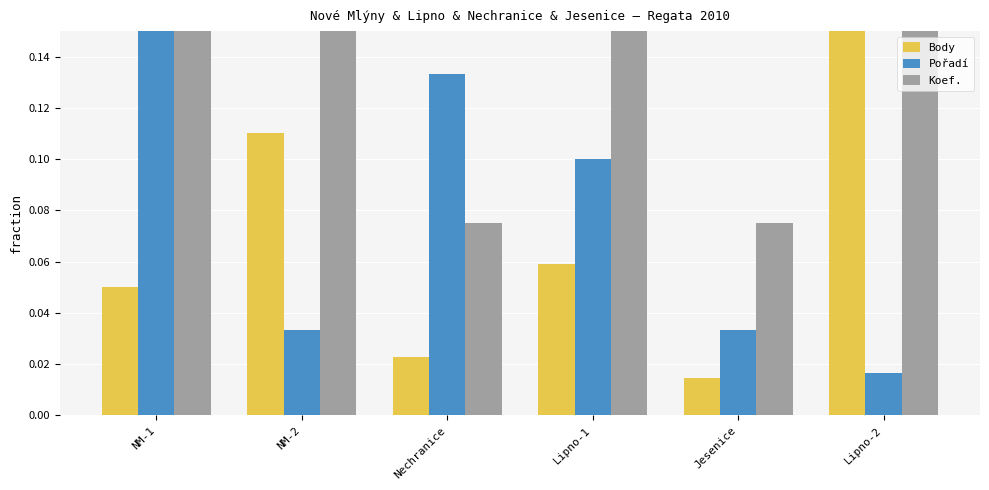

At which label is Pořadí closest to 0?

Lipno-2